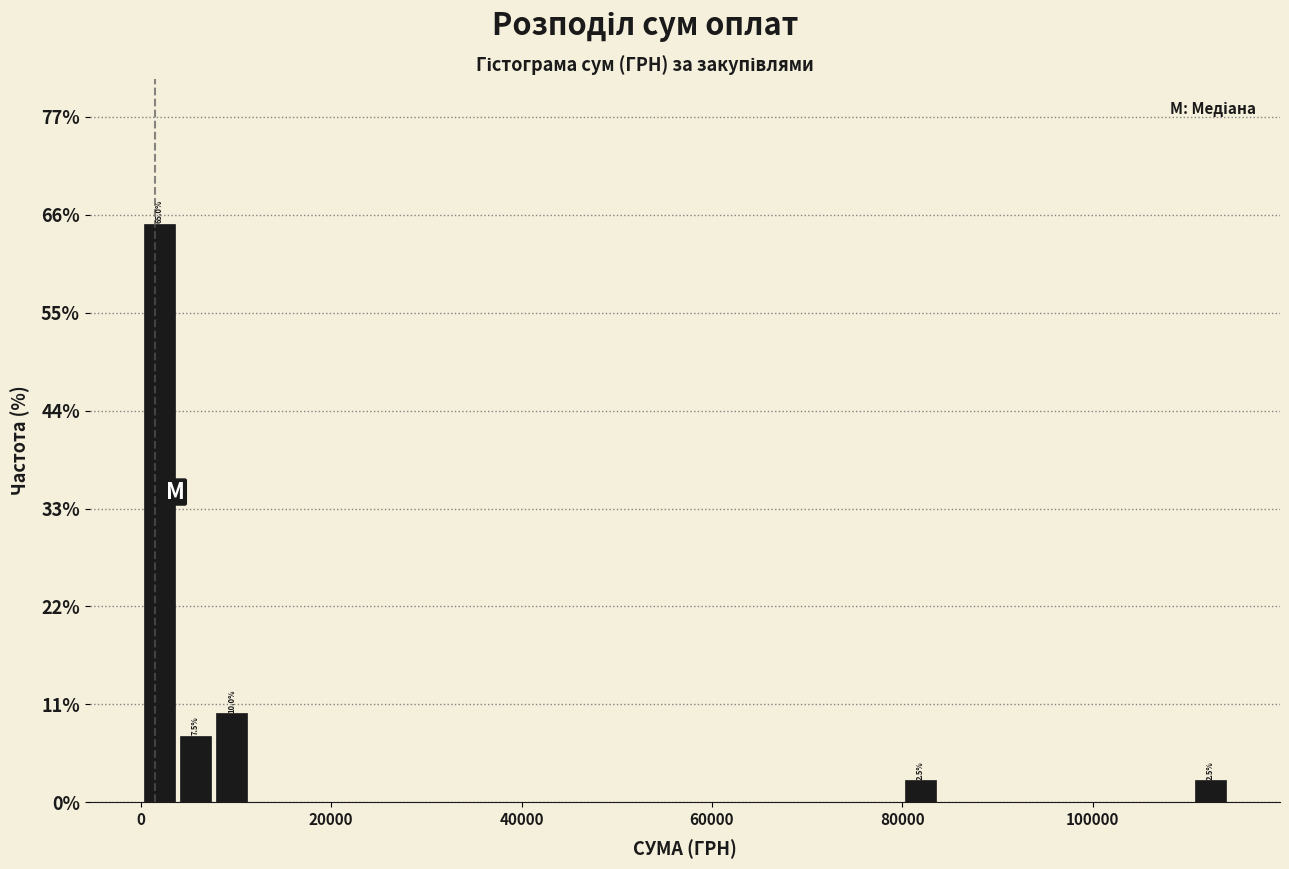

Read against the x-axis, roughly where is the centre of the tallest bar?

2000